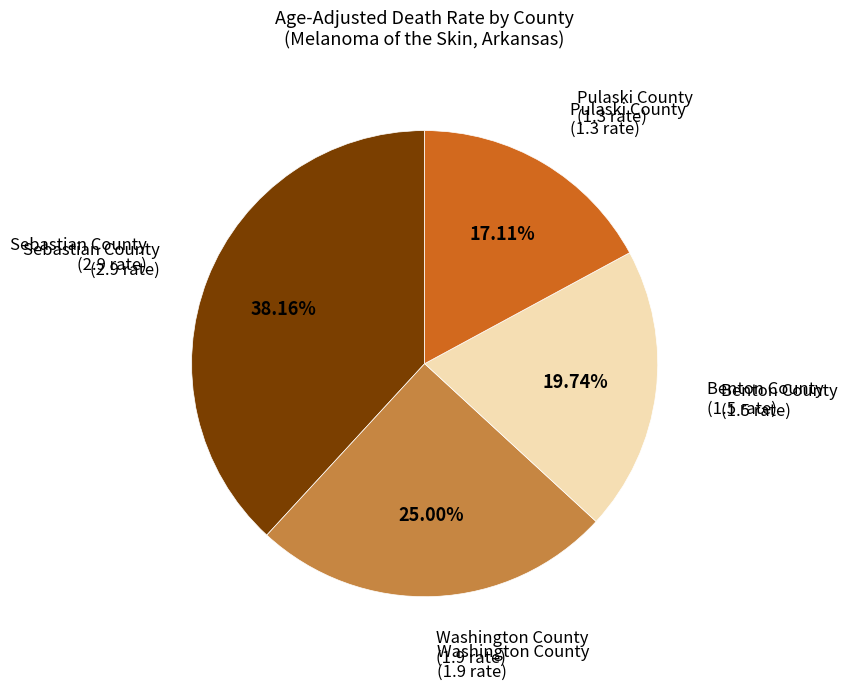

Is it true that Washington County is 25% of the pie?

True